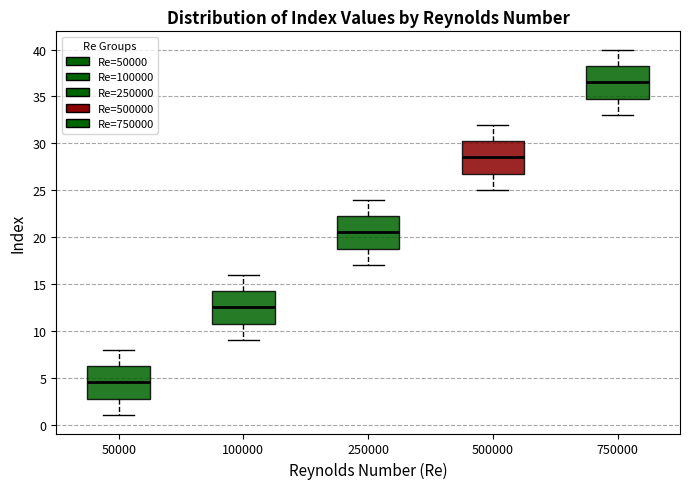

Reading left to right, read every box against the y-axis: the position of its median line, the range the box covers, and the ends of its whiskers. The values are not printed on the chart, so give them approximately, as read against the axis.

50000: median 4.5, box 3.0 to 6.5, whiskers 1.0 to 8.0
100000: median 12.5, box 11.0 to 14.5, whiskers 9.0 to 16.0
250000: median 20.5, box 19.0 to 22.5, whiskers 17.0 to 24.0
500000: median 28.5, box 27.0 to 30.5, whiskers 25.0 to 32.0
750000: median 36.5, box 35.0 to 38.5, whiskers 33.0 to 40.0